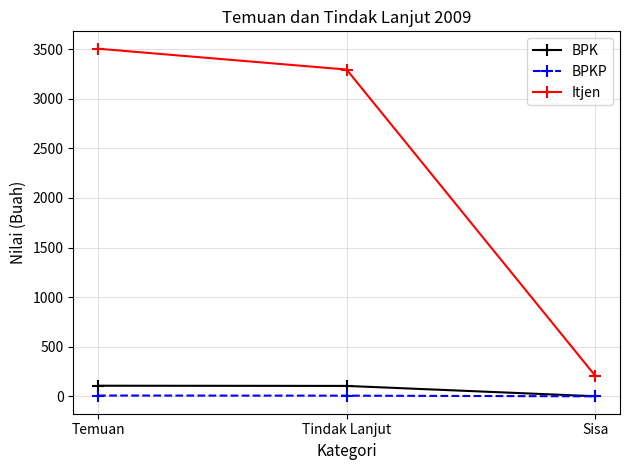

Is this an area chart (filled region under the line)?

No